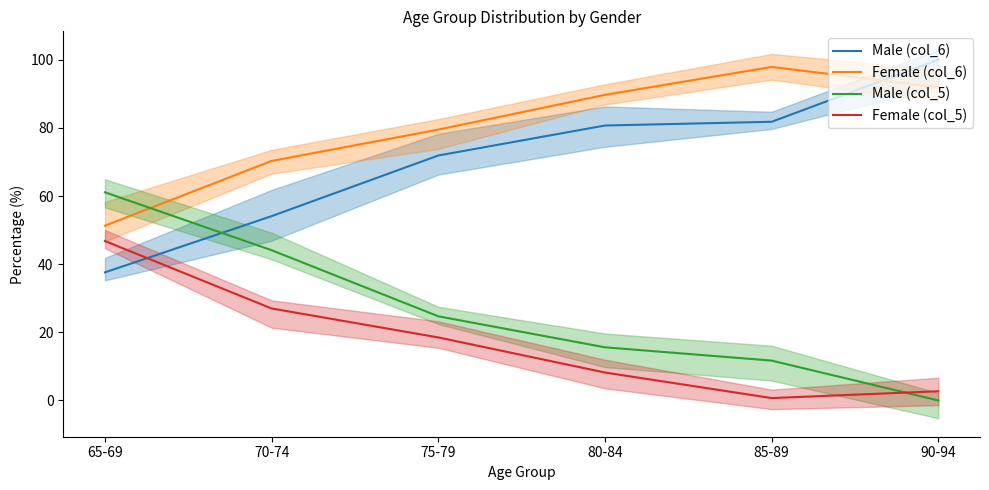

How many positive values does the Male (col_5) series have?

5